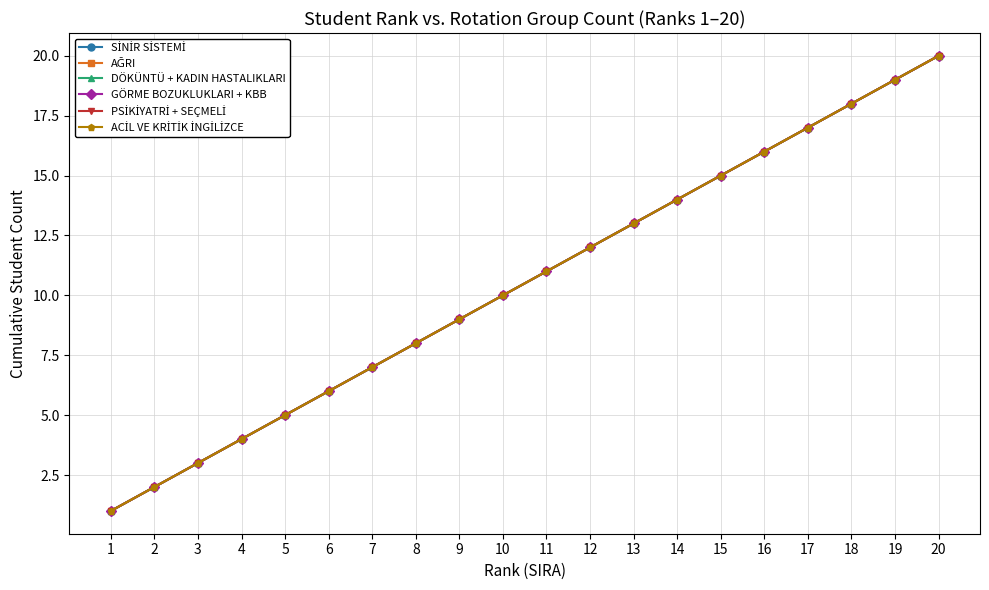

How many lines are shown in the chart?

6